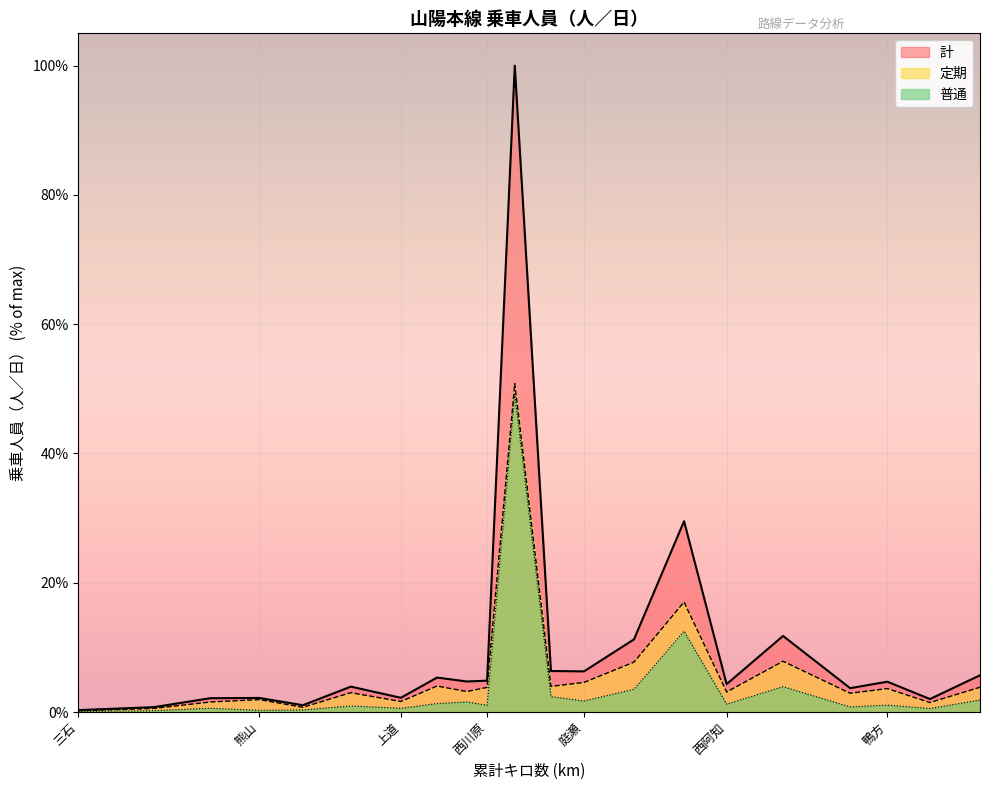

What is the spread (max minus min) of values at 東岡山?

4.0